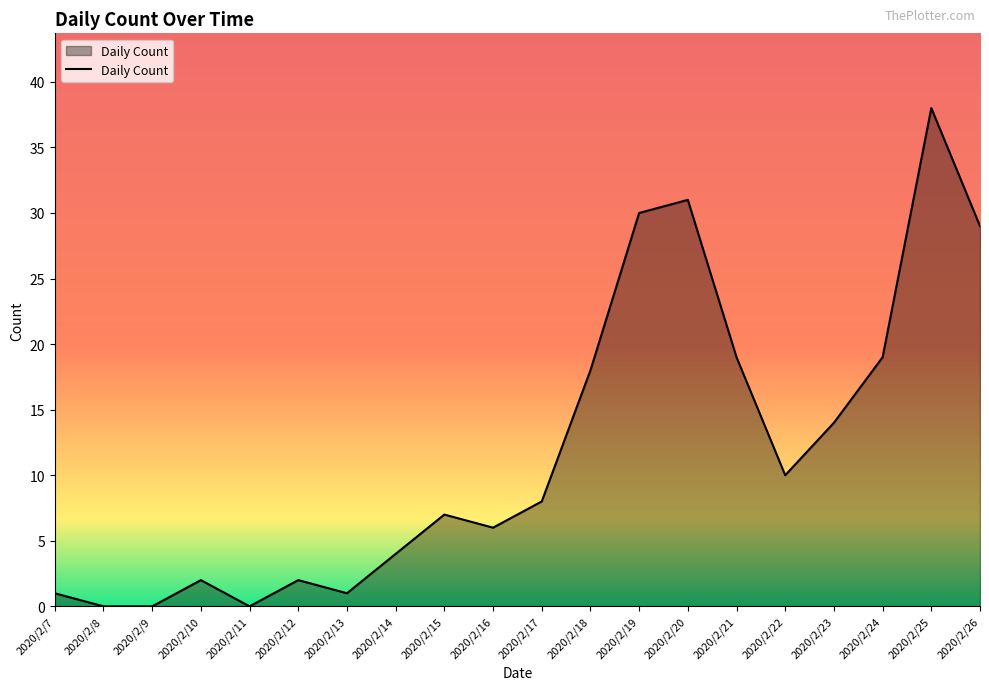

True or false: there are more than 0 points higher than both neighbors.

True